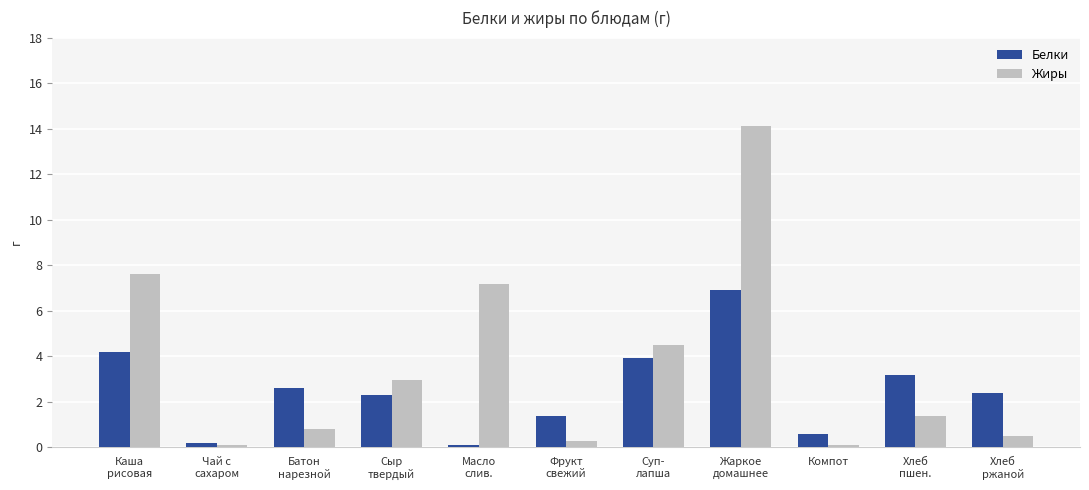

What are all the series names shown in the legend?

Белки, Жиры